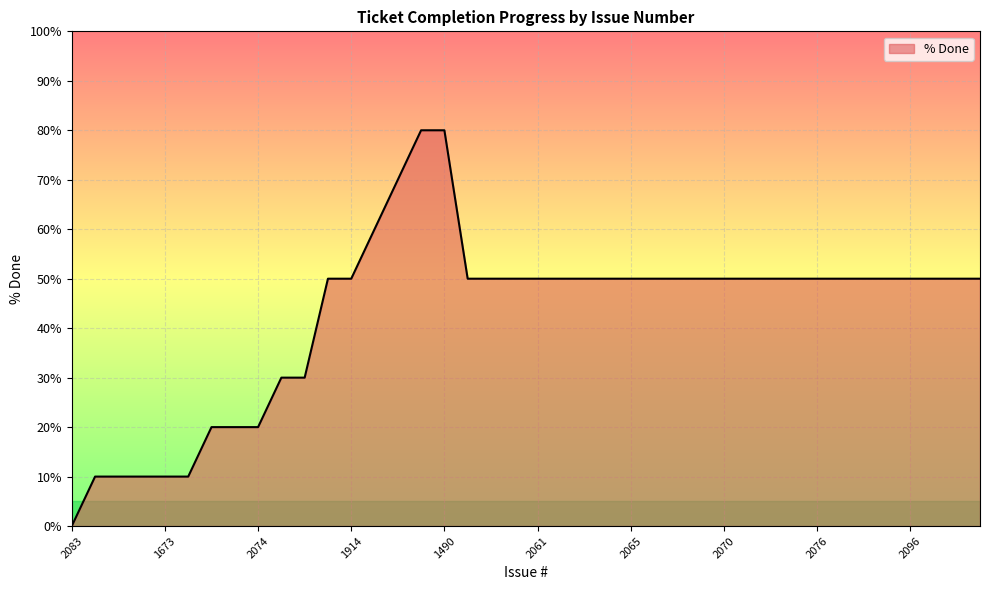

What is the maximum value shown in the chart?

80